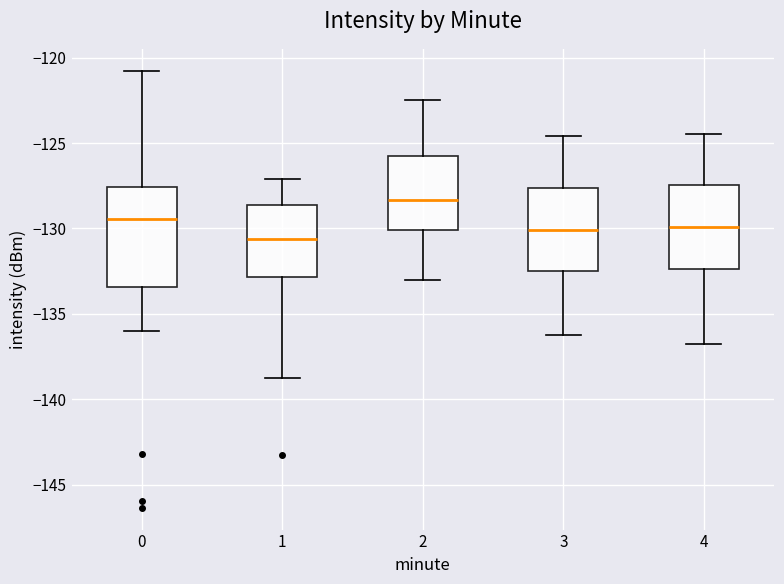

Which box is the tallest, from its lower edge to its upper edge?

0